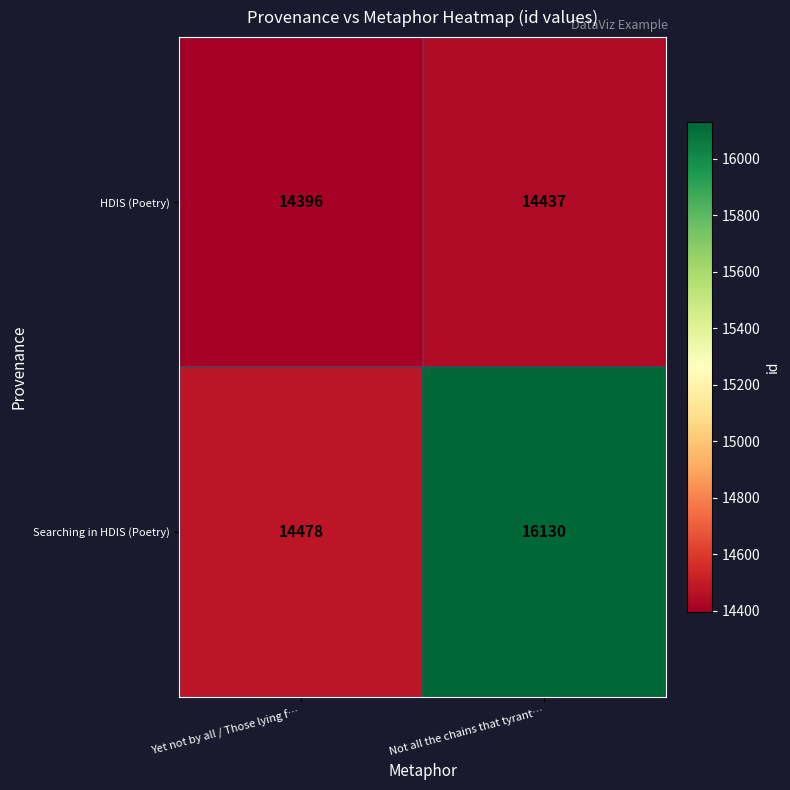

At which category is the sum across all series the highest?

Not all the chains that tyrant…